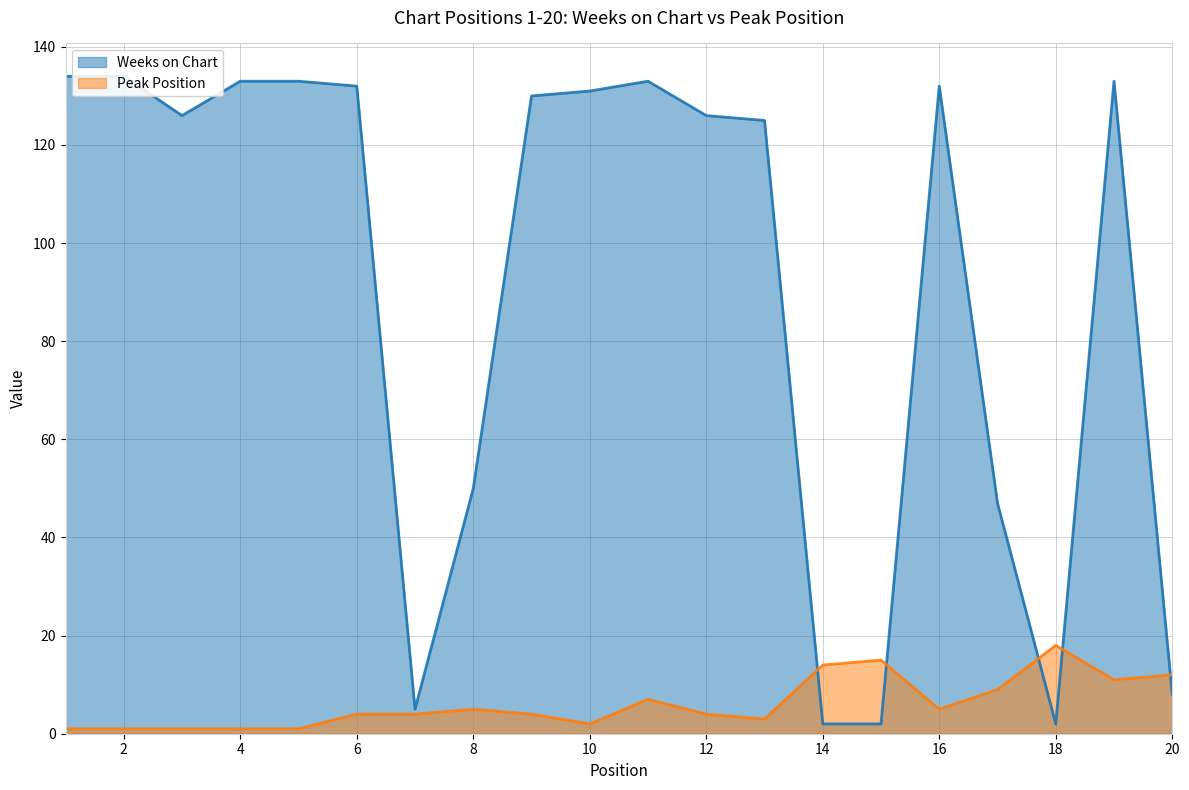

What is the difference between the second highest and second lowest values in the Weeks on Chart series?

132